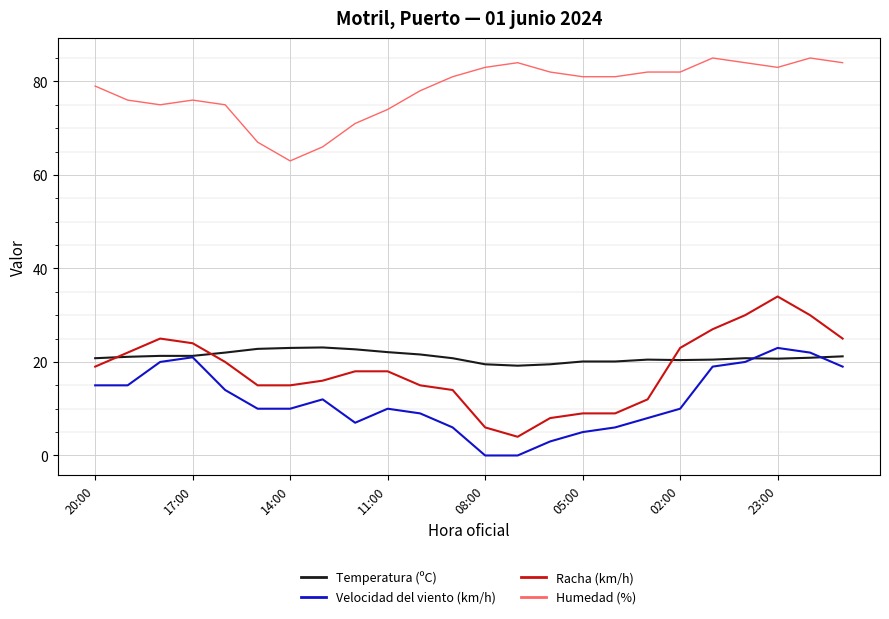

Which series has the largest total across all categories?

Humedad (%)